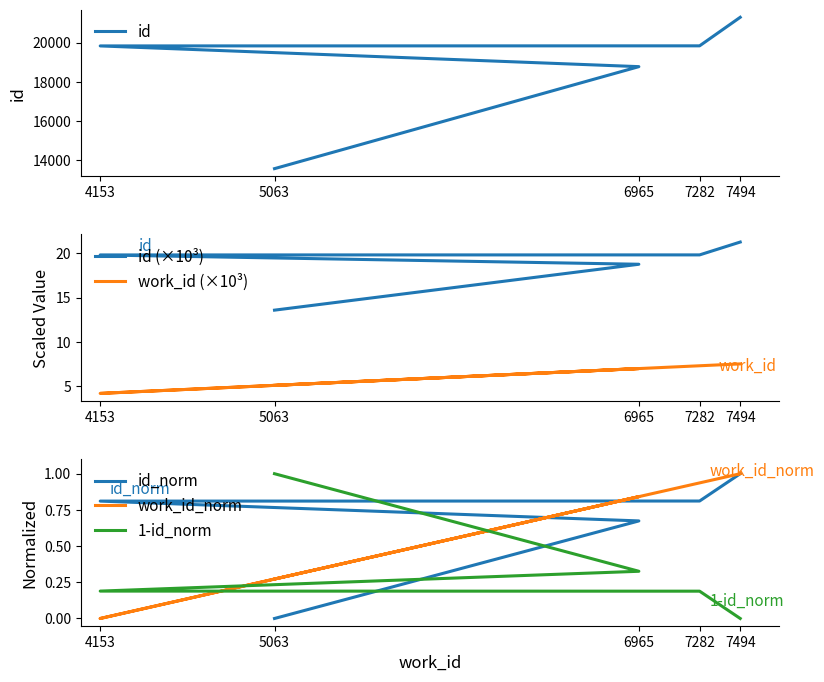

True or false: work_id (×10³) has a value of 4.2 at 4153.

True